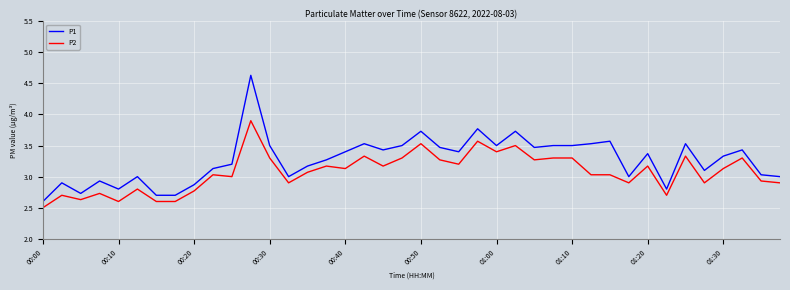

What is the difference between the maximum and minimum values in the P2 series?

1.4